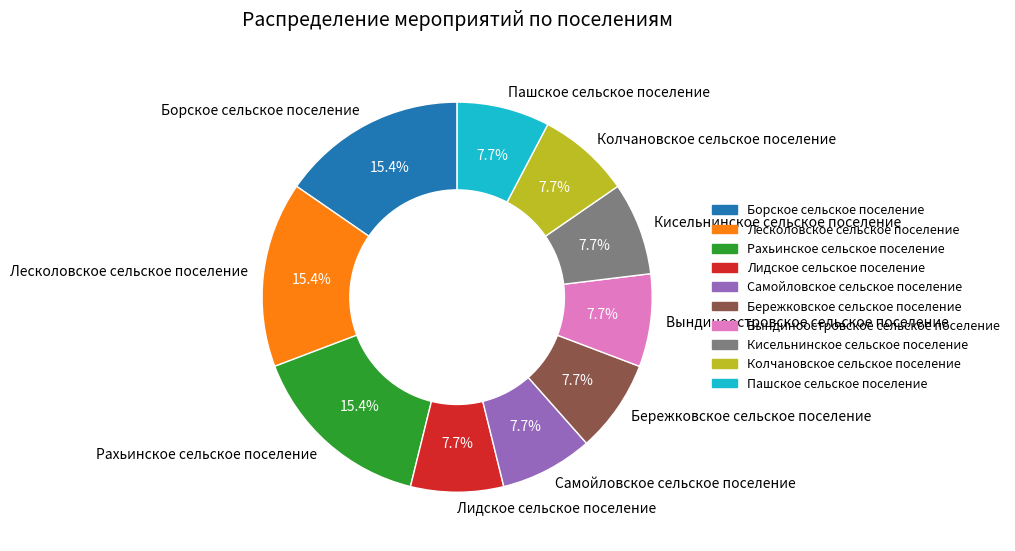

Approximately how many times larger is the value at Вындиноостровское сельское поселение compared to Пашское сельское поселение?

1.0